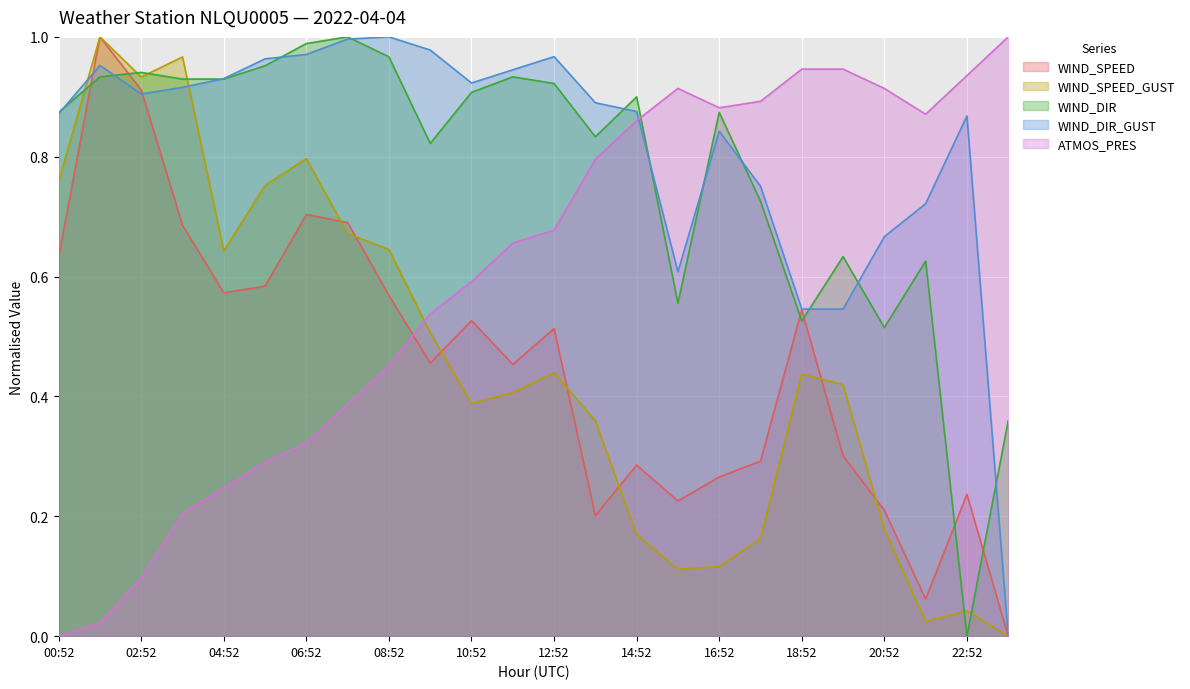

How many data points does each series have?

24